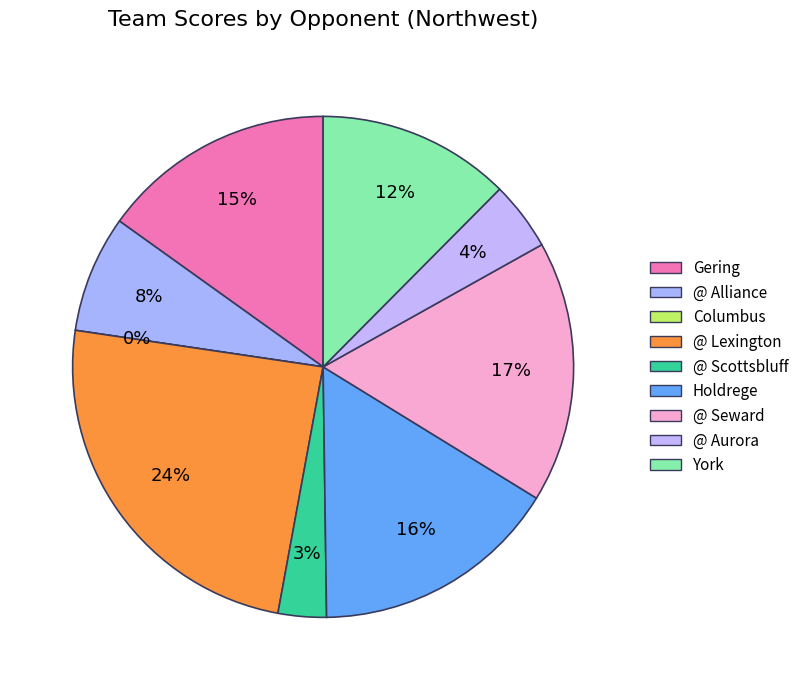

How many slices are in this pie chart?

9